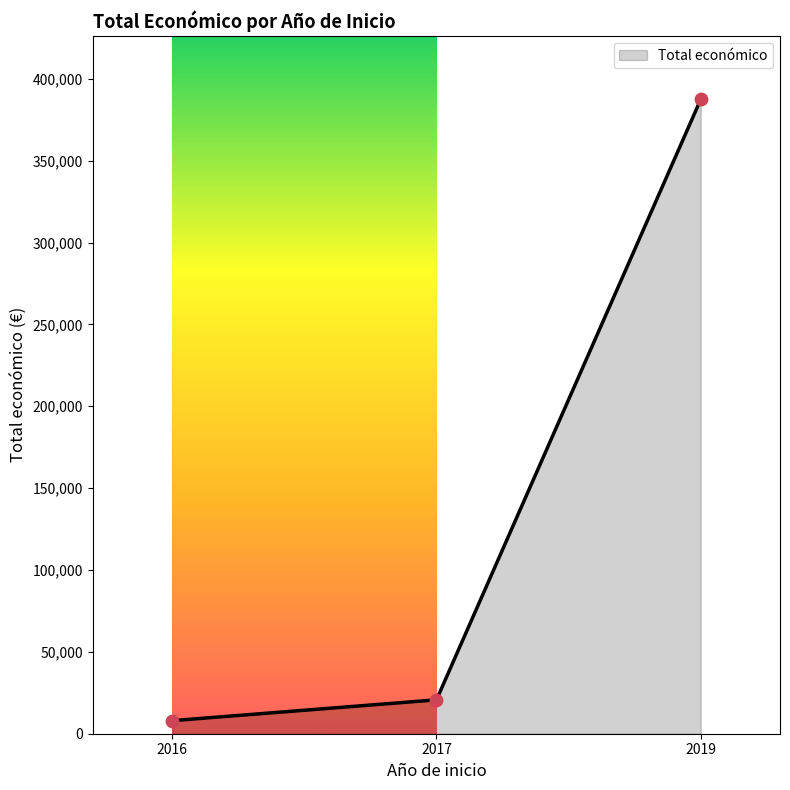

What is the greatest value displayed?

387426